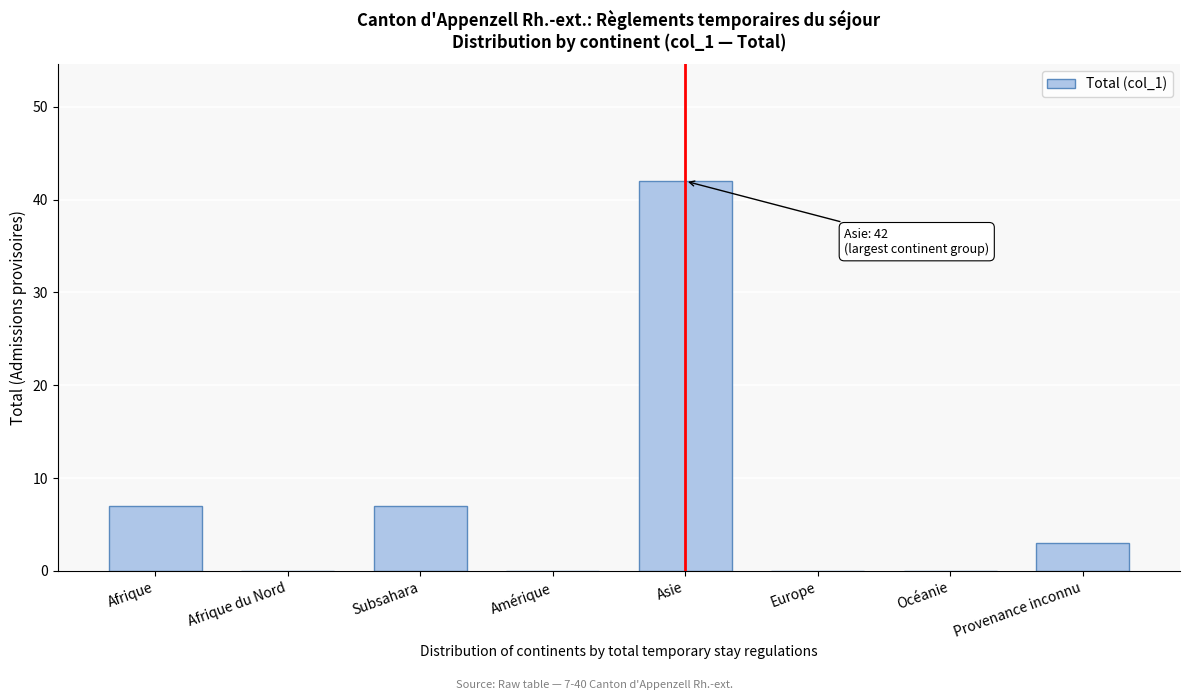

Reading right to left, what are all the values shown in this chart?

Provenance inconnu=3	Océanie=0	Europe=0	Asie=42	Amérique=0	Subsahara=7	Afrique du Nord=0	Afrique=7